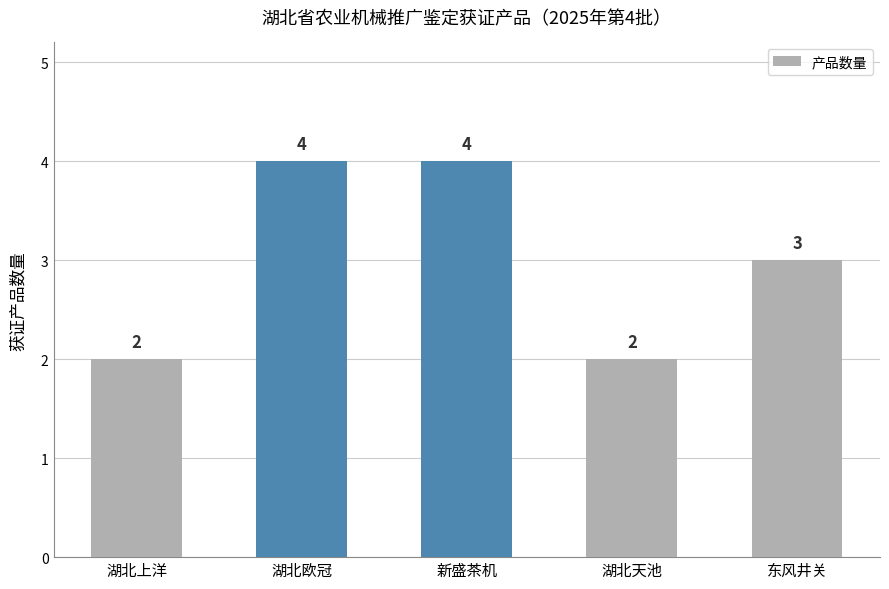

How many bars are there in total?

5